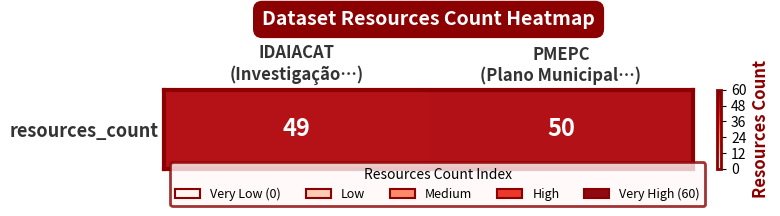

True or false: the data shows 30 at IDAIACAT
(Investigação…).

False